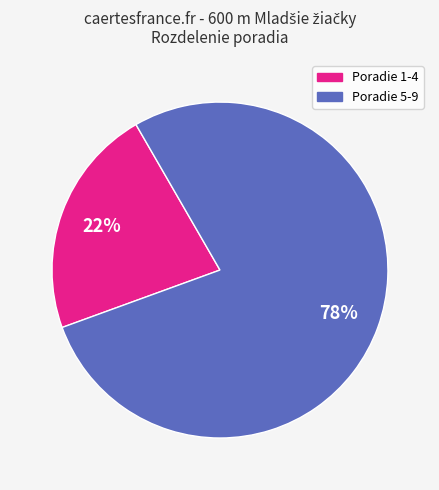

To the nearest percent, what is the difference between the largest and smallest slice percentages?

56%